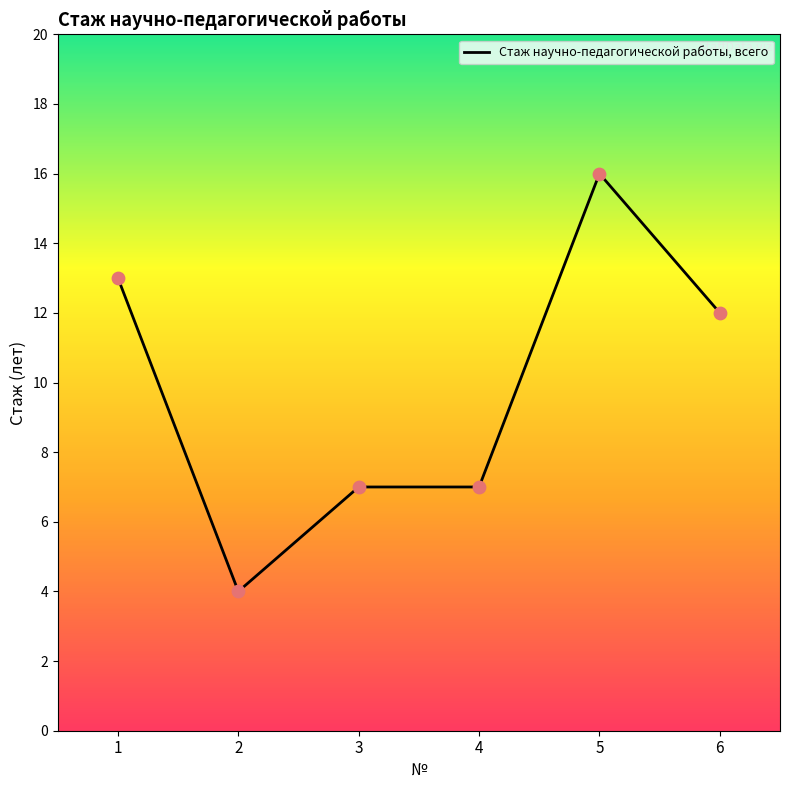

What is the change in value from 2 to 3?

+3